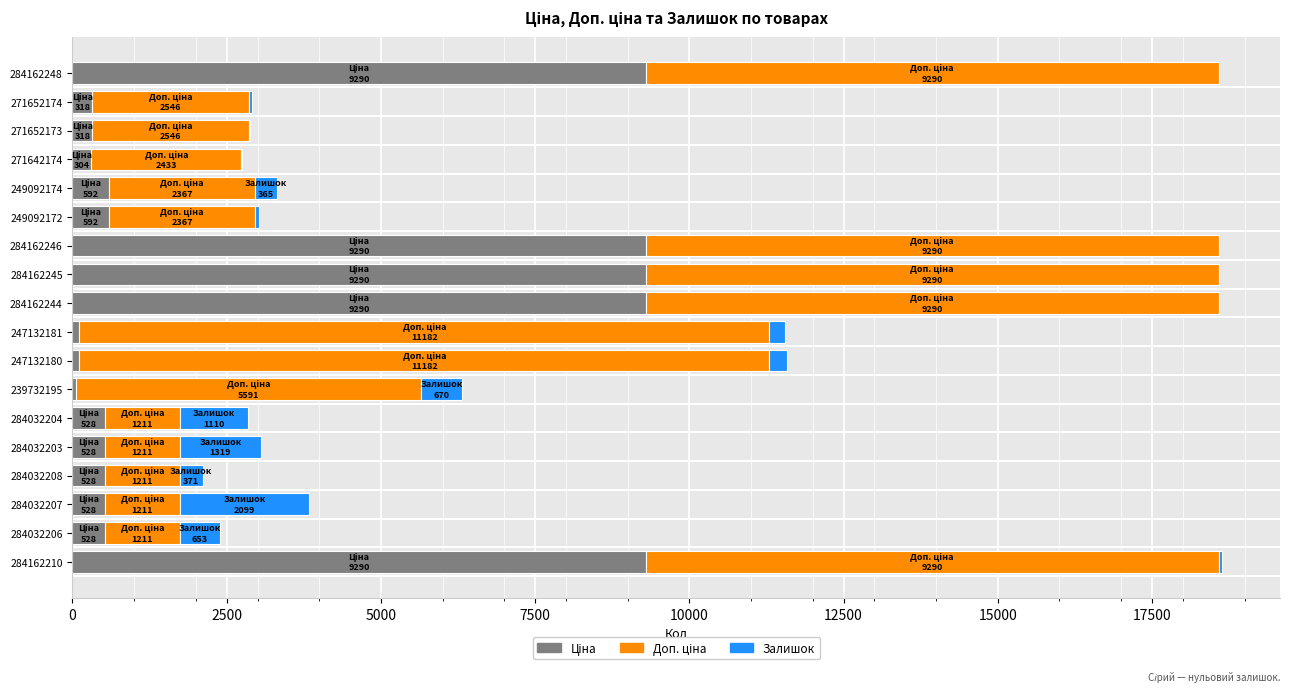

How many series are shown in this chart?

3